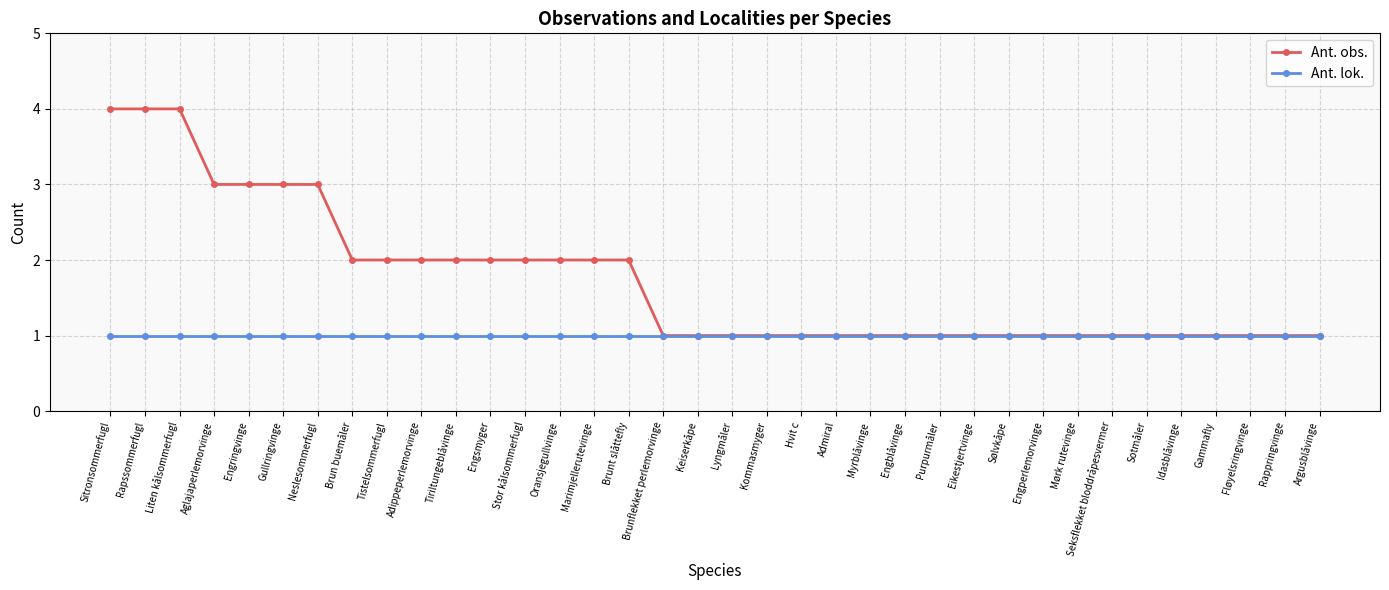

List the series in order of their overall mean, lowest first.

Ant. lok., Ant. obs.